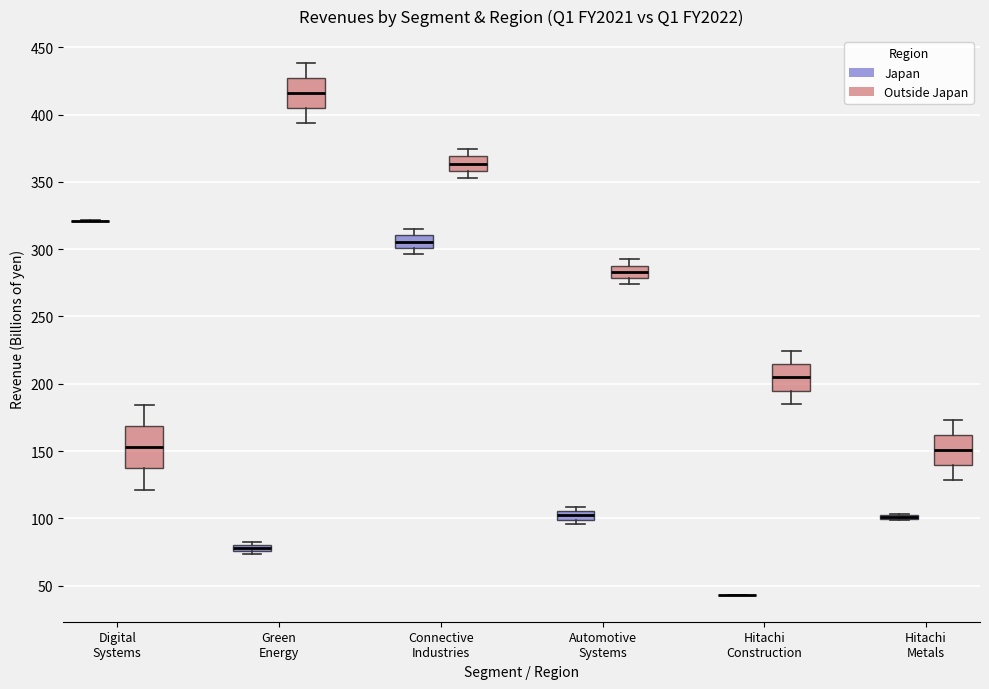

Comparing the boxes themselves (not the whiskers), which one is the tallest?

Digital Systems (Outside Japan)